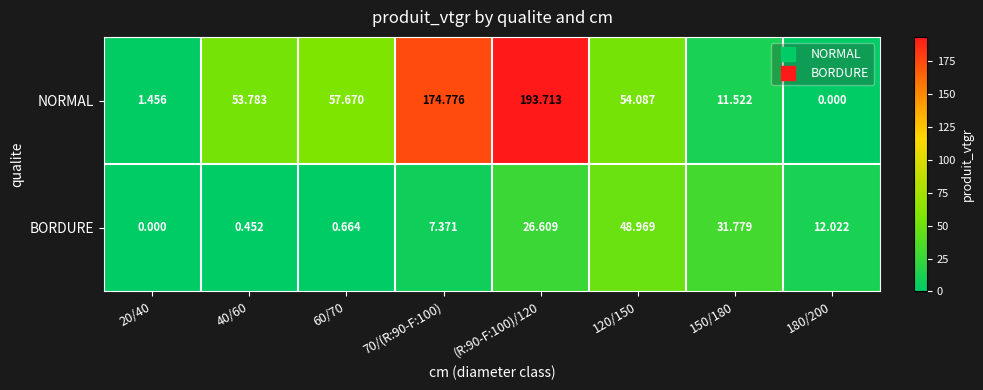

Rank the series at 150/180 from lowest to highest value.

NORMAL, BORDURE